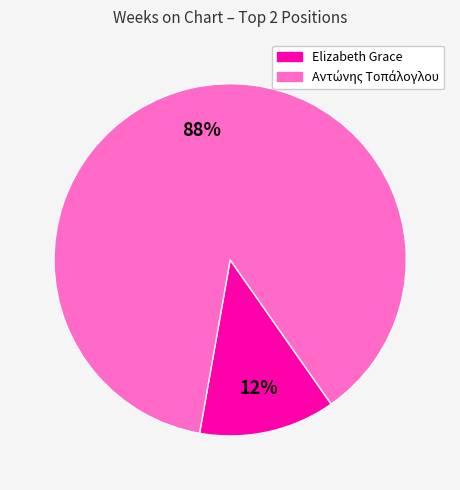

To the nearest percent, what is the average slice percentage?

50%